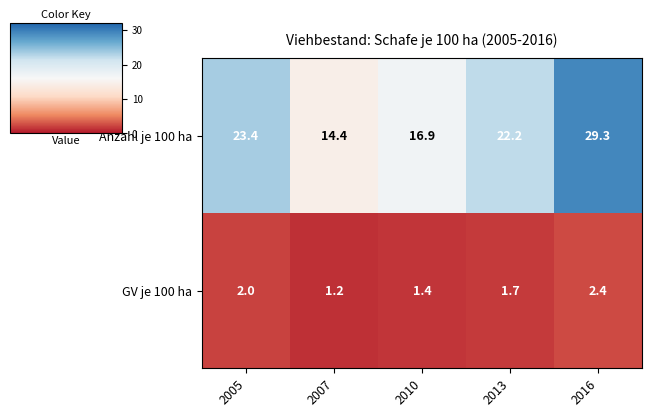

Where is GV je 100 ha nearest to the value 1?

2007